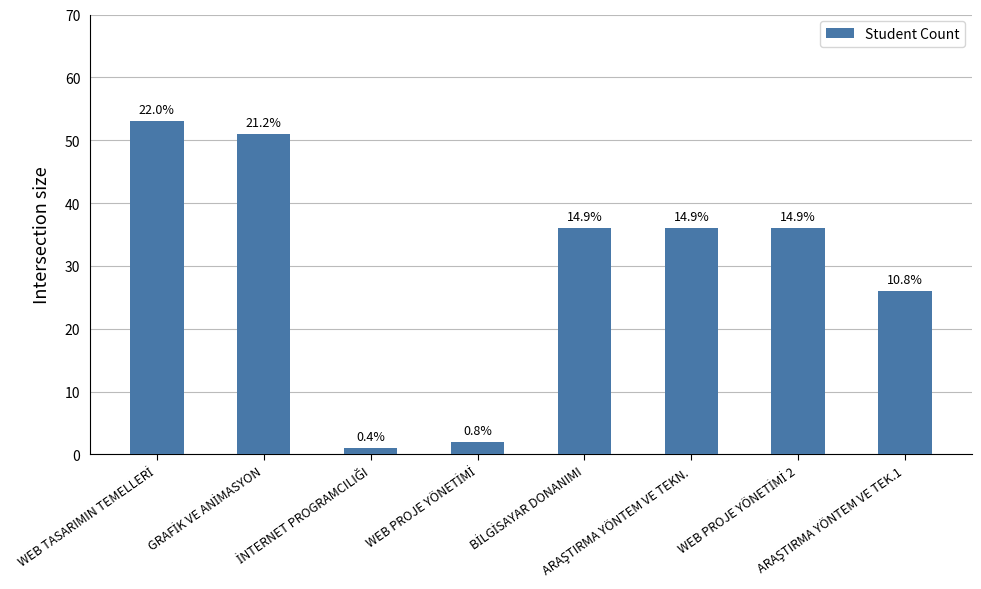

How many bars are there in total?

8